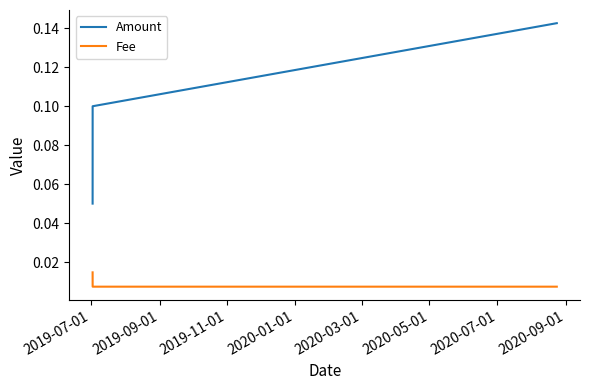

How many Amount values are between 0 and 1?

3